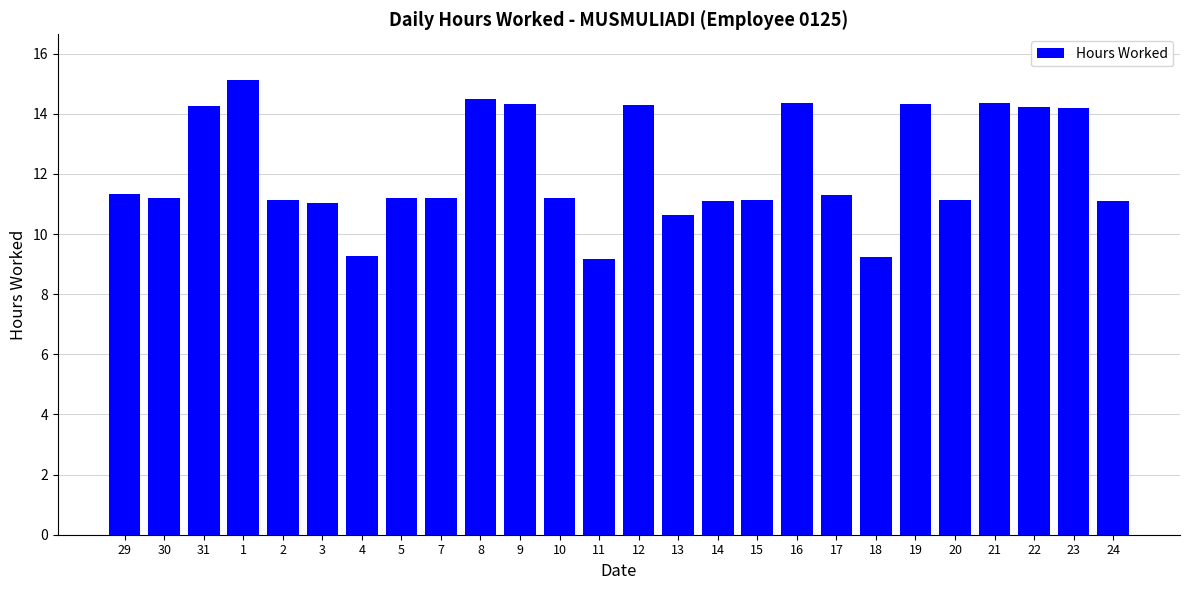

What is the label of the 10th bar from the left?

8